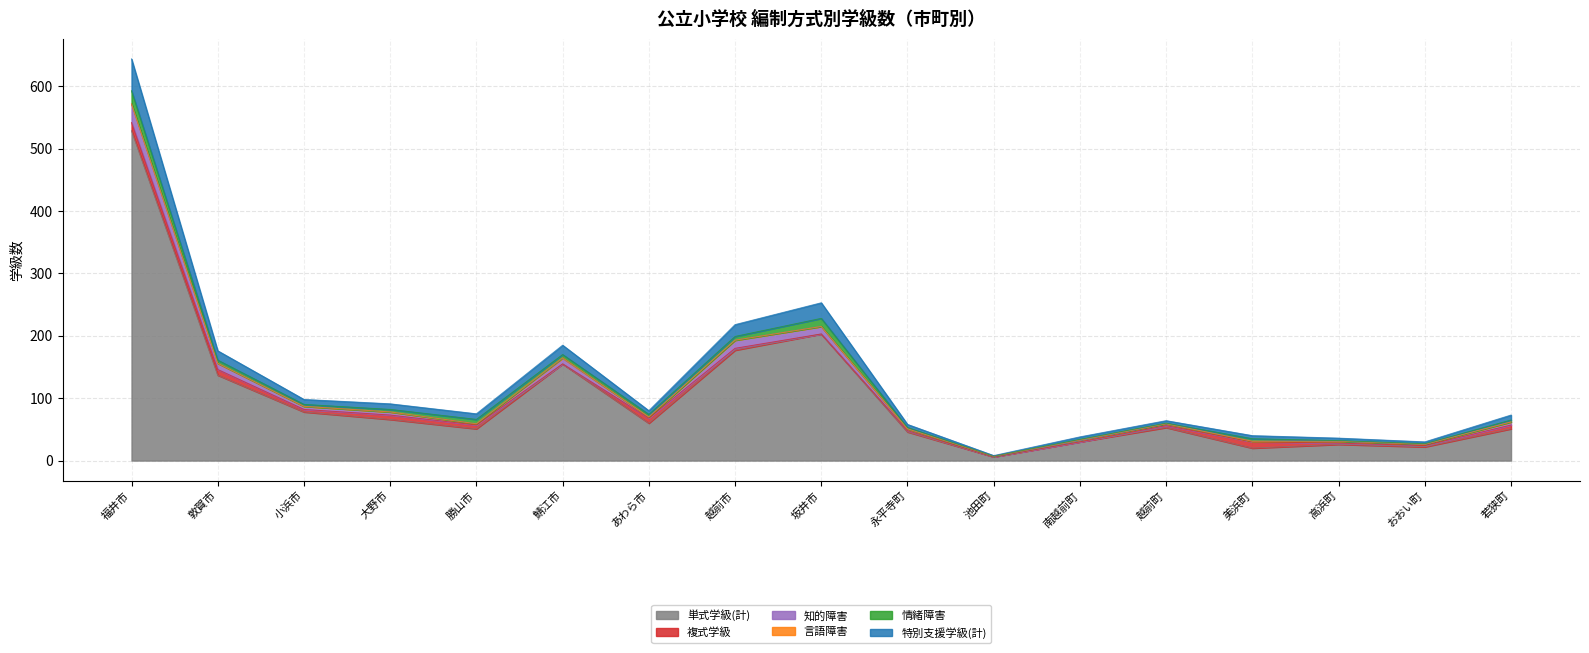

At which category is the sum across all series the highest?

福井市